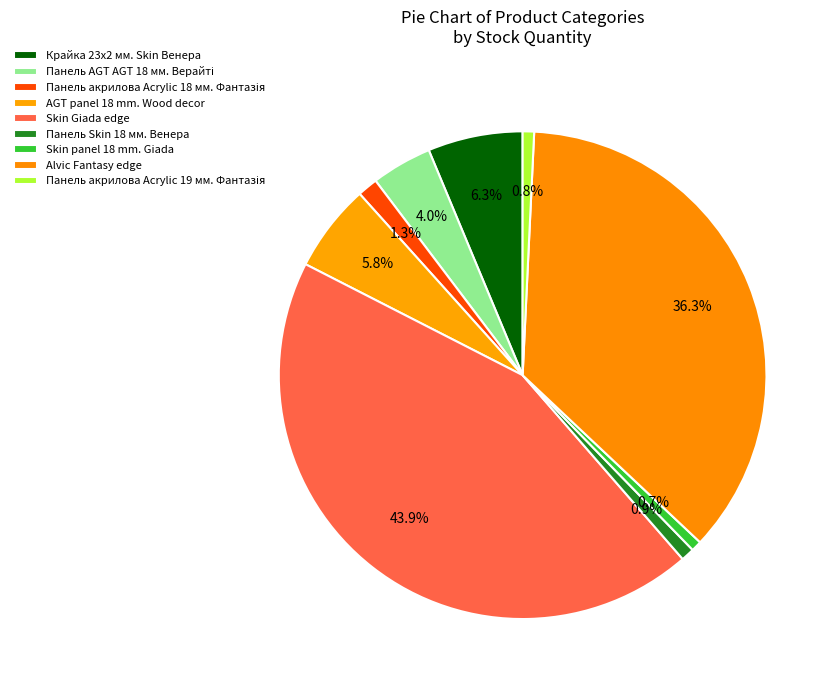

How many slices are in this pie chart?

9